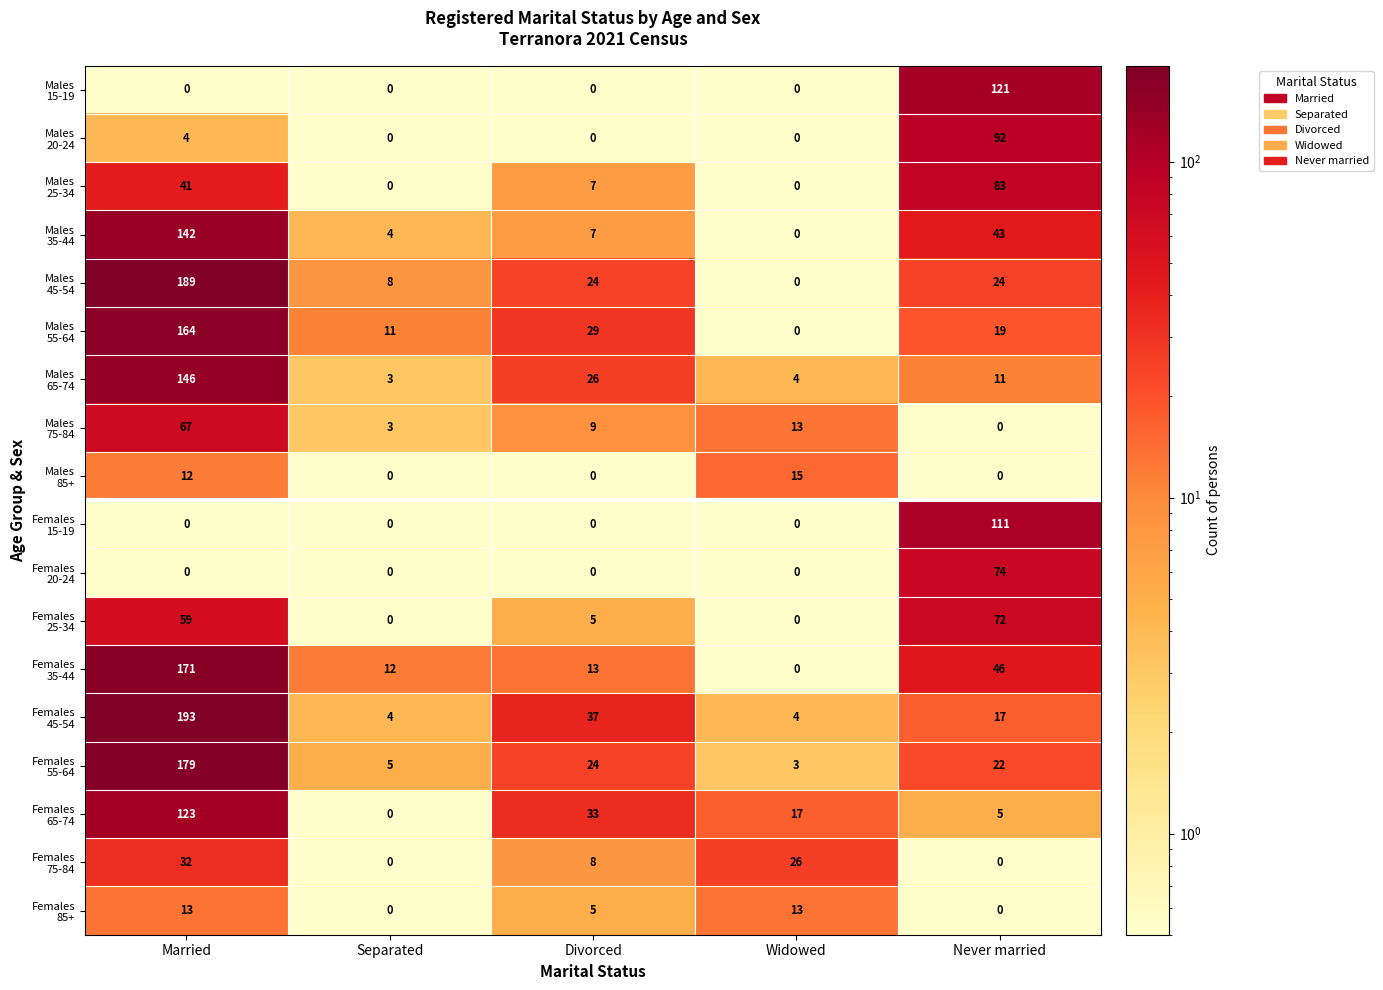

What is the maximum value shown in the chart?

193